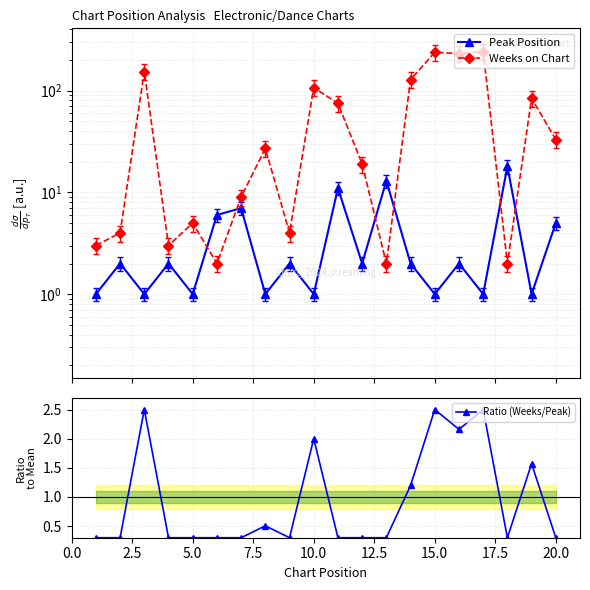

What is the average value of the Ratio (Weeks/Peak) series?

0.9